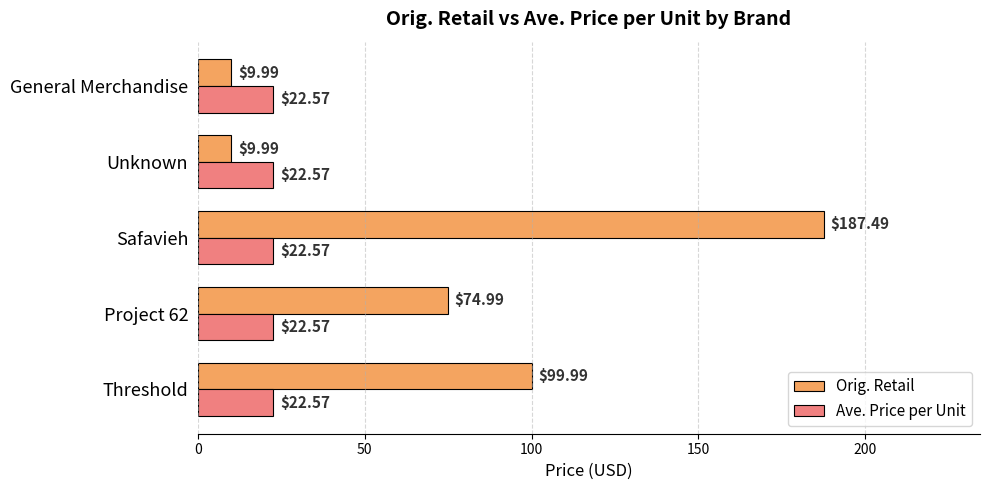

What is the greatest value displayed?

187.5